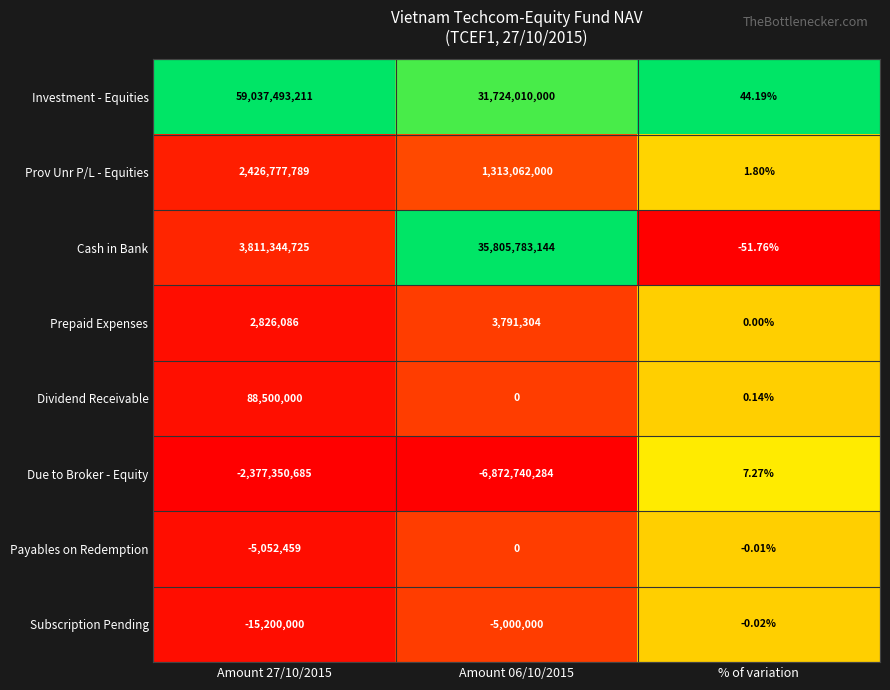

Which series has the largest range (max minus min)?

Investment - Equities